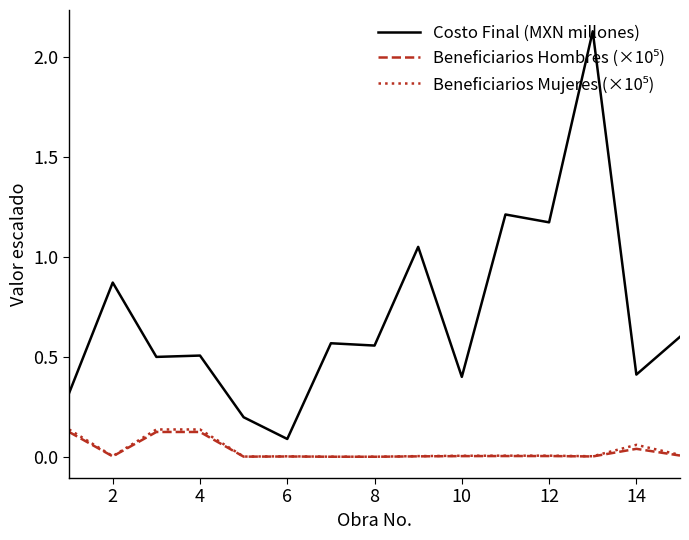

Which series has the widest spread of values?

Costo Final (MXN millones)